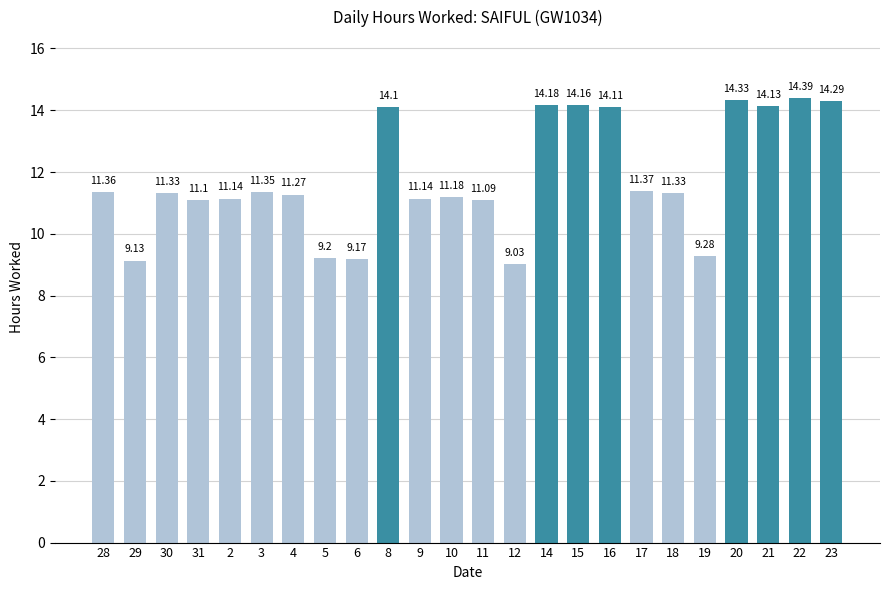

Between 8 and 21, which is larger?

21